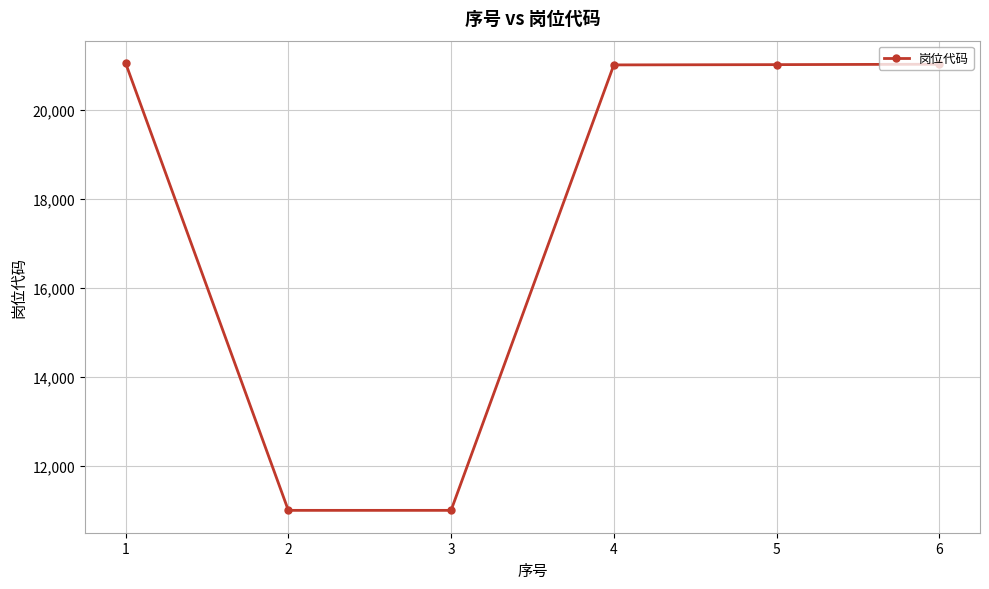

True or false: there are more than 2 points higher than both neighbors.

False